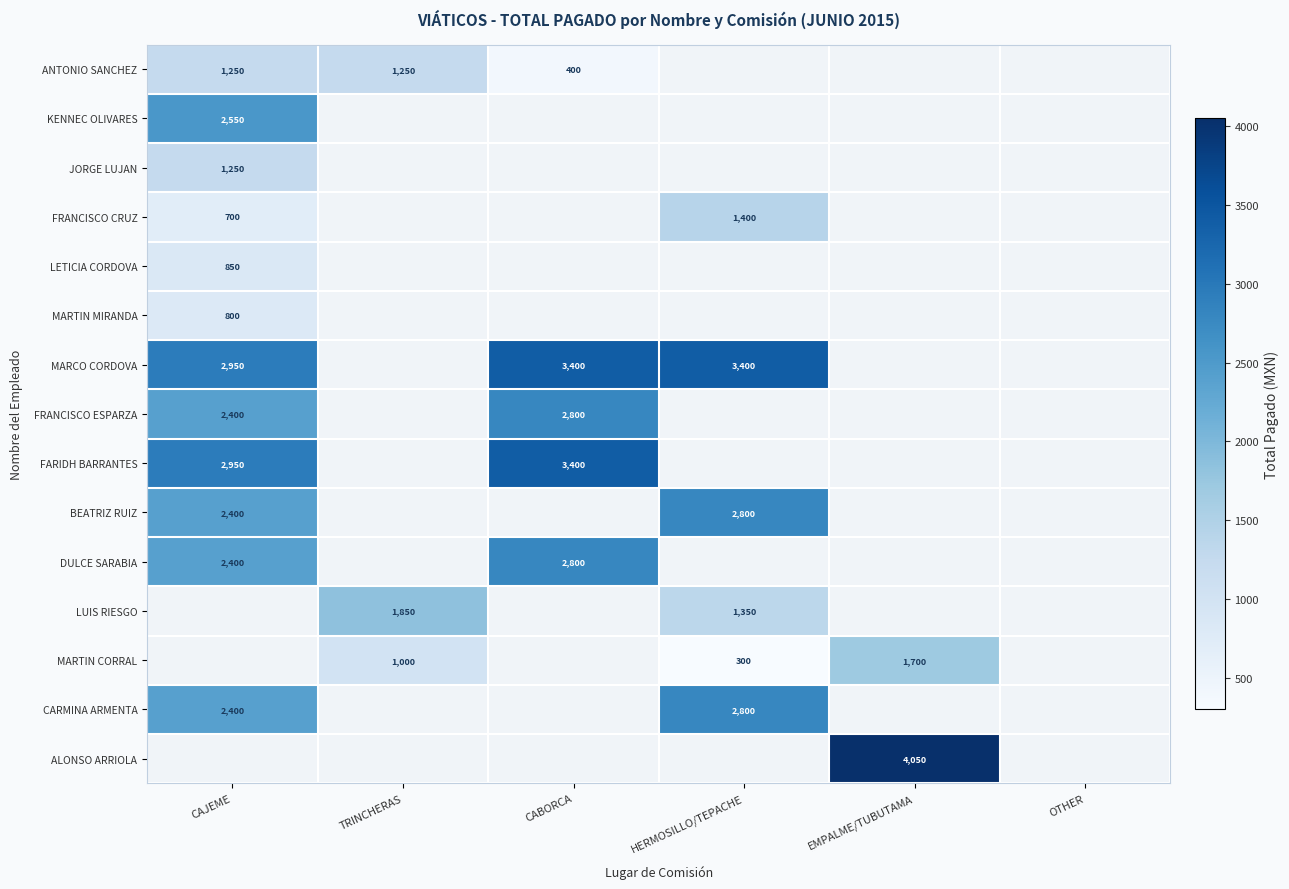

Between TRINCHERAS and CAJEME, which is larger?

TRINCHERAS